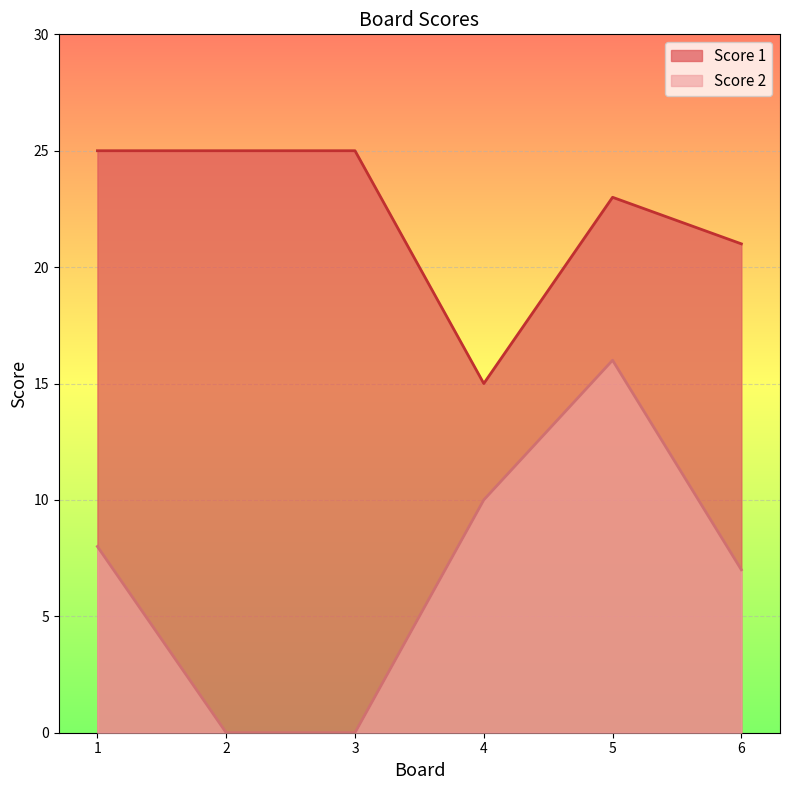

Reading left to right, what are all the values shown in this chart?

Score 2: 1=8	2=0	3=0	4=10	5=16	6=7
Score 1: 1=25	2=25	3=25	4=15	5=23	6=21